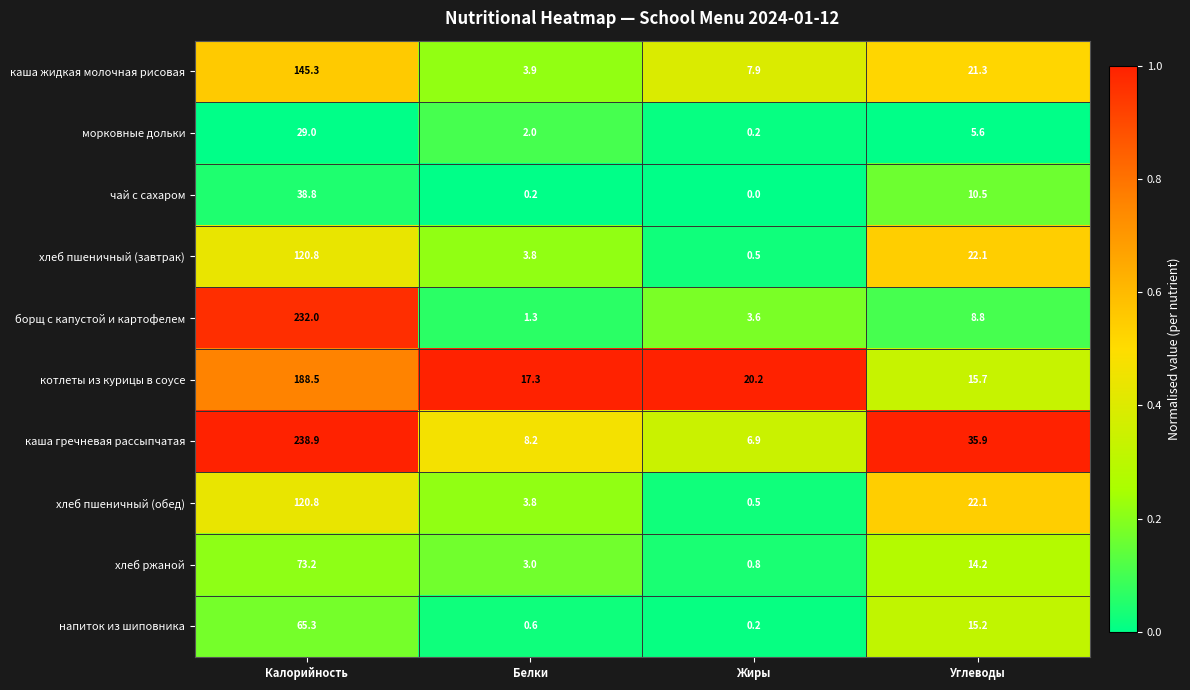

At which label does котлеты из курицы в соусе first exceed 20?

Калорийность